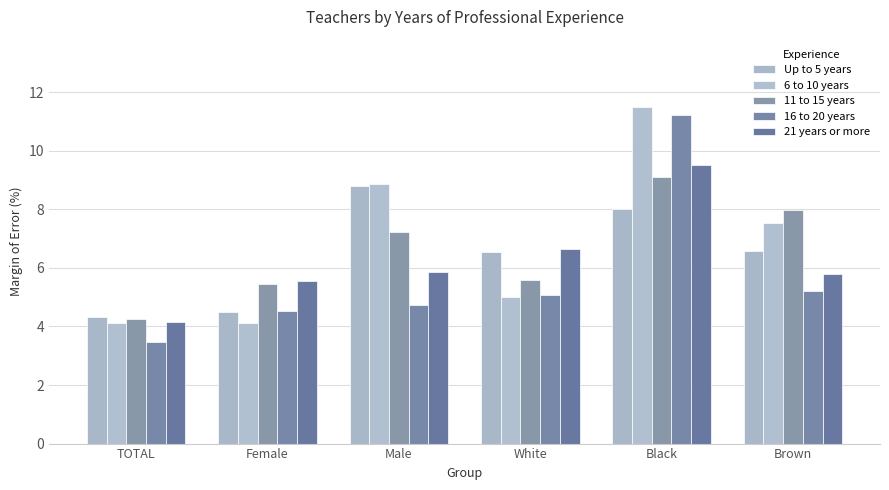

Which category has the highest value across all series?

Black